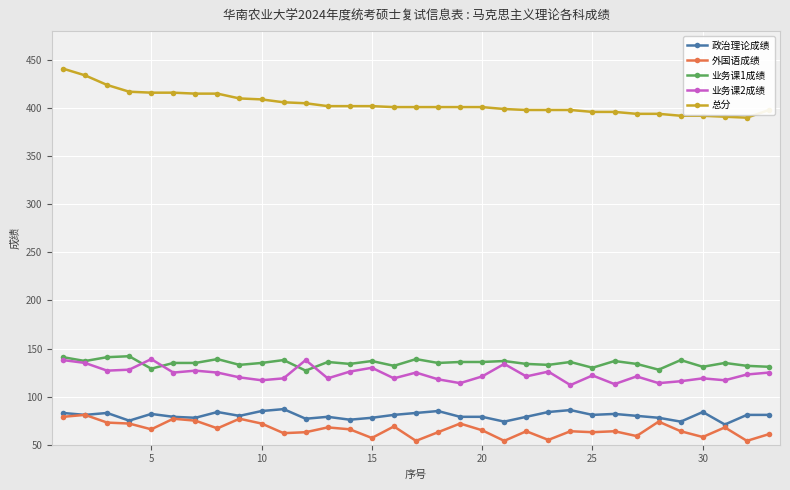

What is the value of the 政治理论成绩 point at the 10th from the left?

85